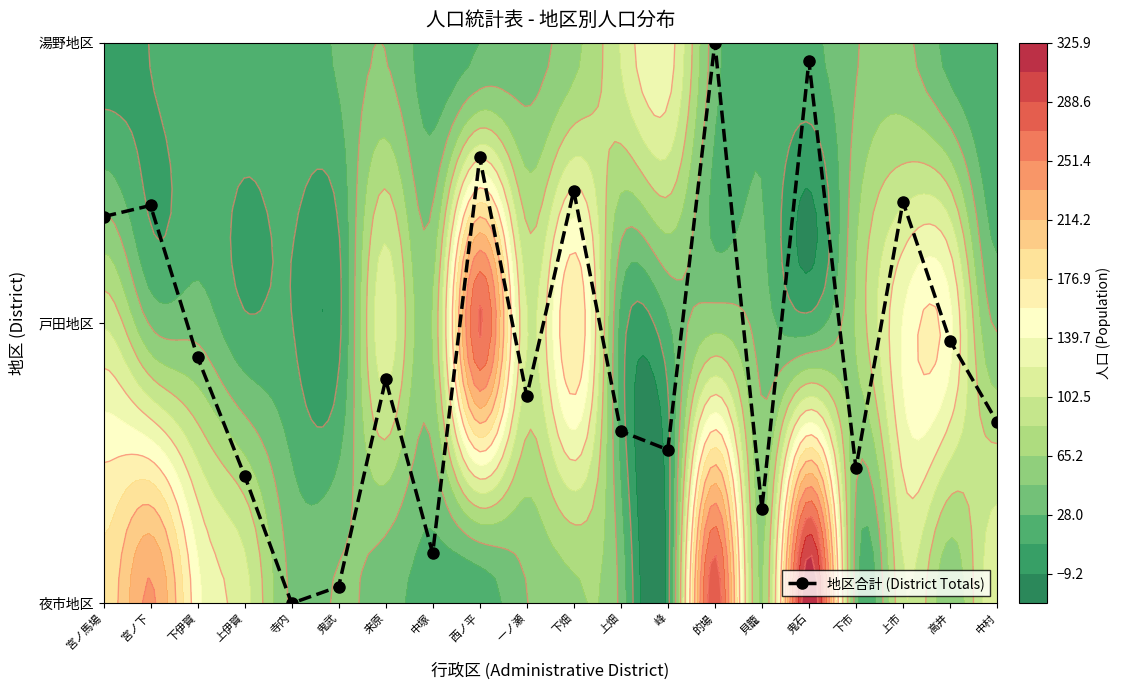

Rank the categories by value from highest to lowest.

的場, 鬼石, 西ノ平, 下畑, 上市, 宮ノ下, 宮ノ馬場, 高井, 下伊賀, 来原, 一ノ瀬, 中村, 上畑, 峰, 下市, 上伊賀, 貝籠, 中塚, 鬼武, 寺内